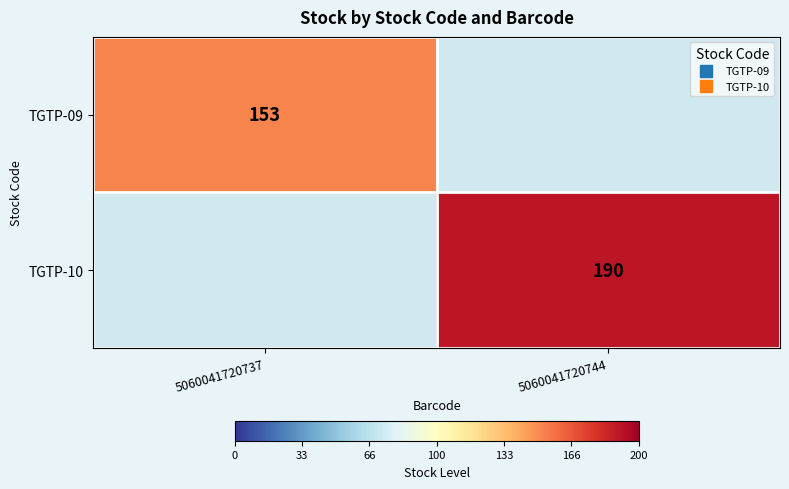

Which label corresponds to the largest value in the chart?

5060041720744